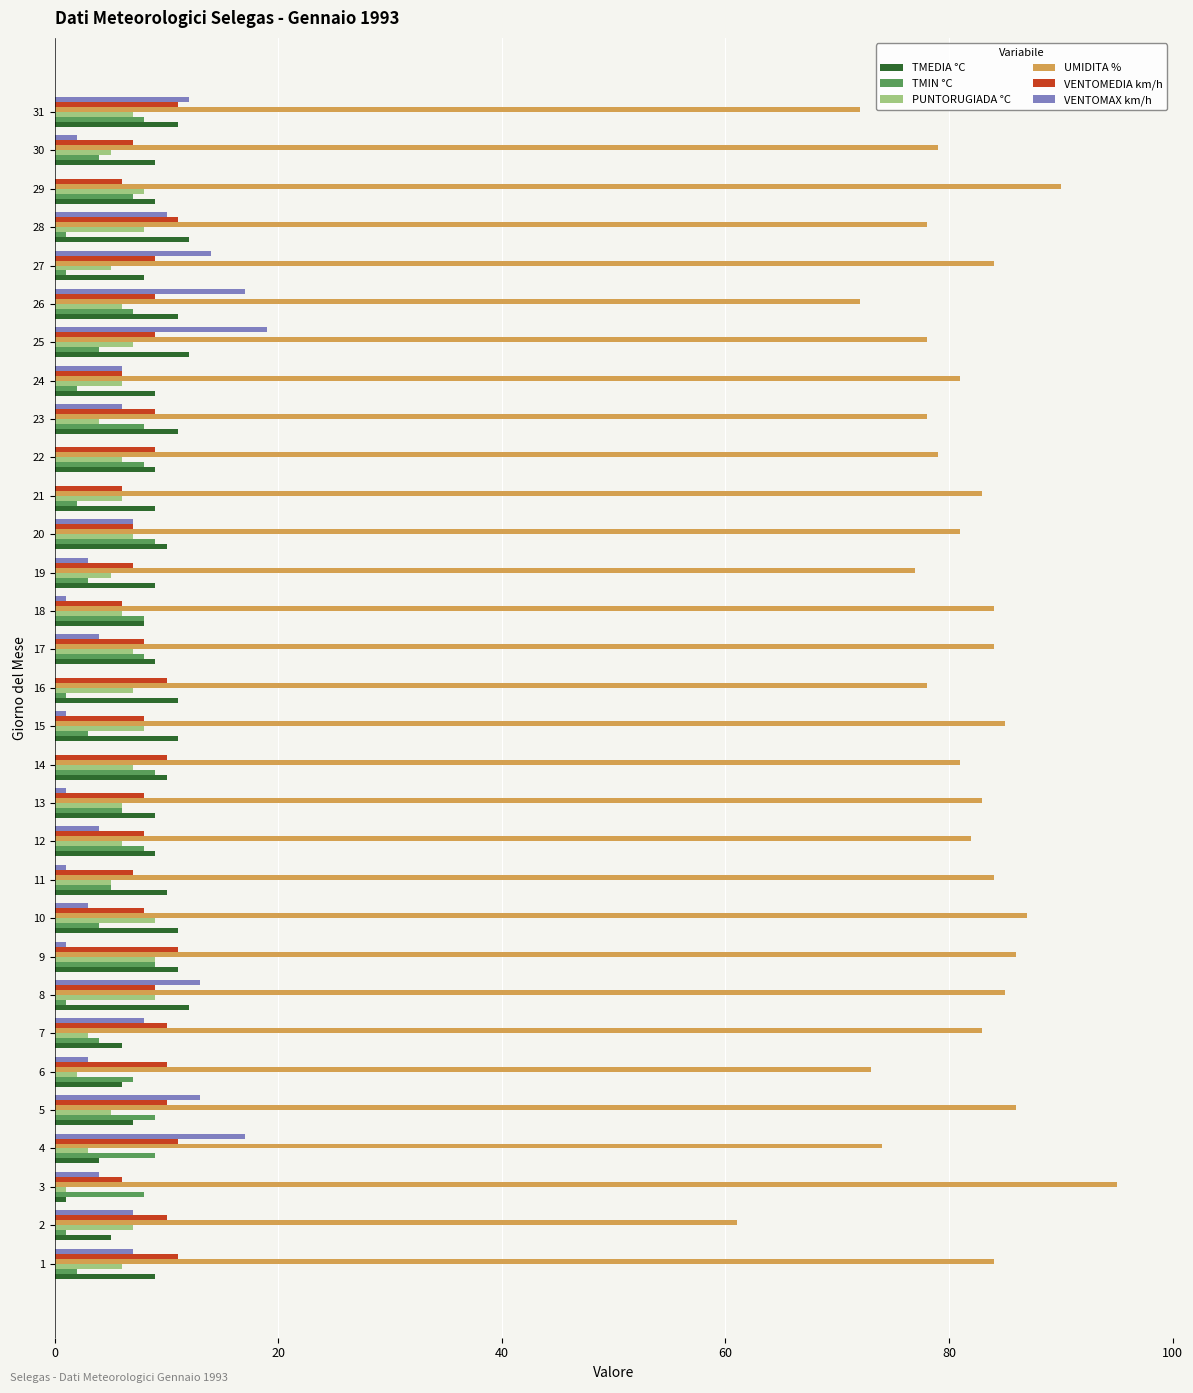

Which label corresponds to the largest value in the chart?

3